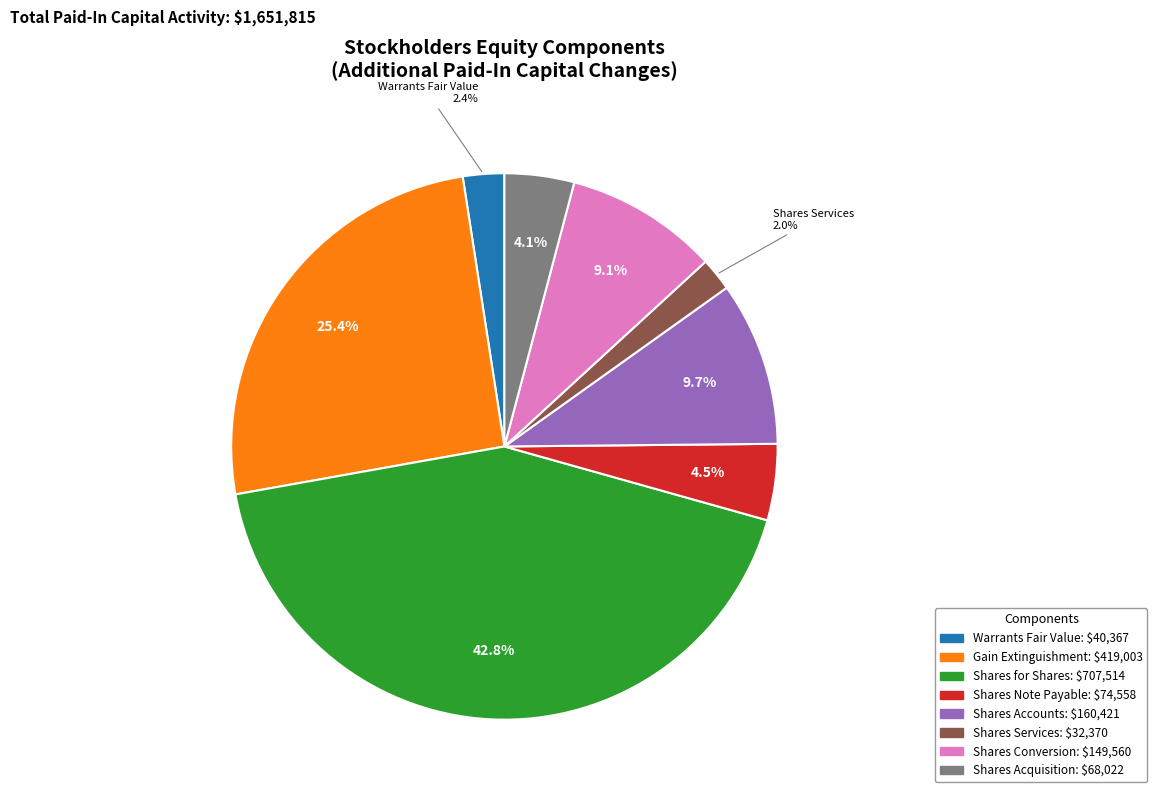

Does any single category account for the majority?

No